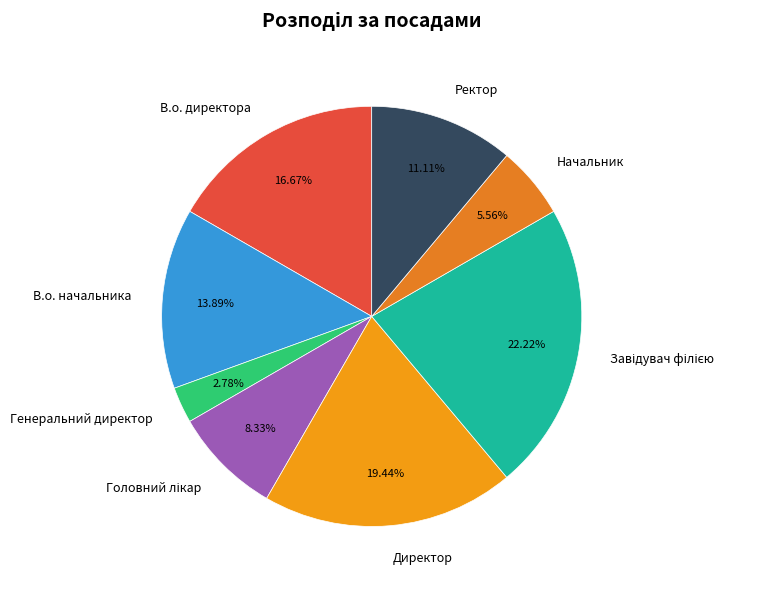

Combined, do Ректор and Директор account for over 50%?

No